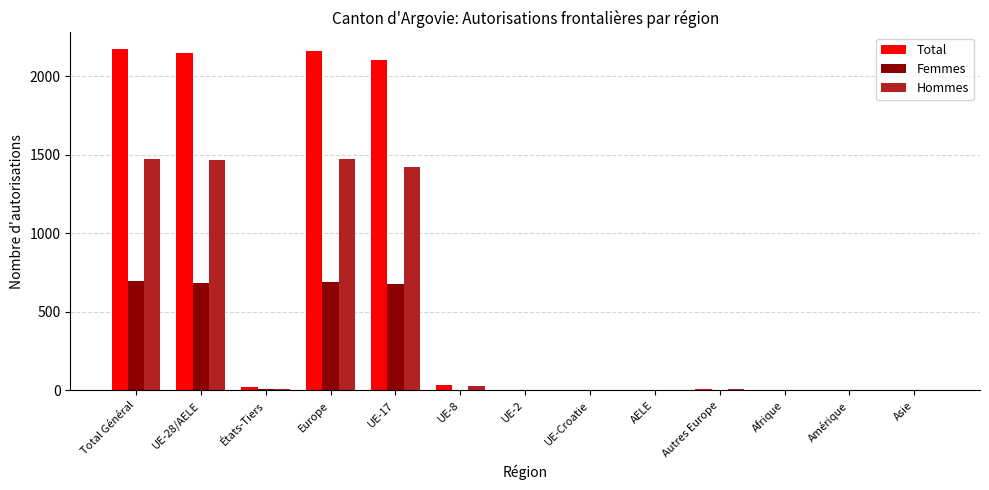

How many groups of bars are there?

13